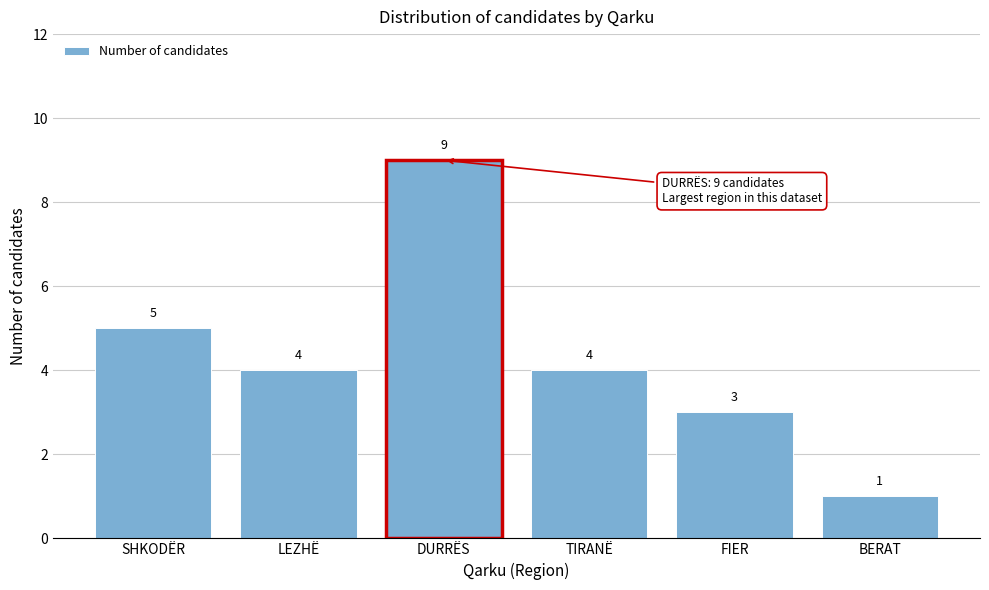

Reading right to left, list all the values displayed in this chart.

BERAT=1	FIER=3	TIRANË=4	DURRËS=9	LEZHË=4	SHKODËR=5